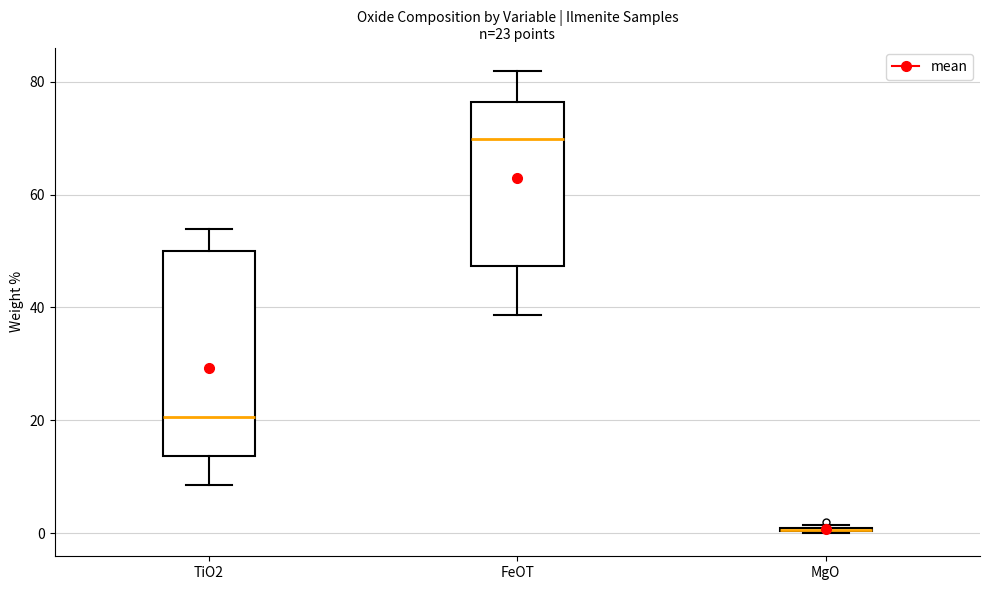

Comparing the boxes themselves (not the whiskers), which one is the tallest?

TiO2